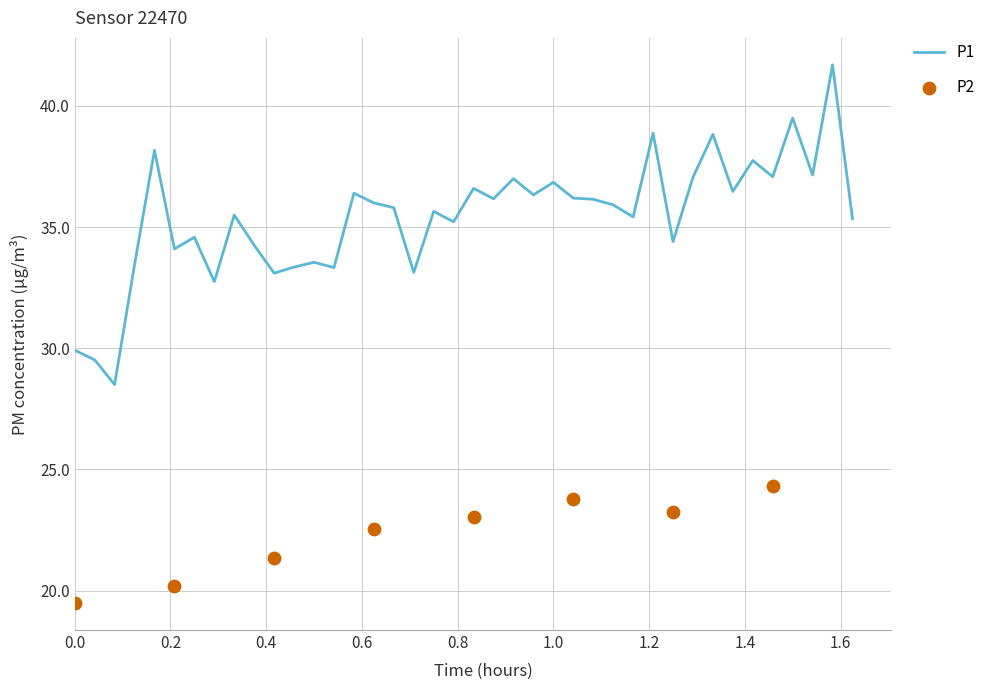

Which has a higher value, 00:25 or 01:36?

01:36